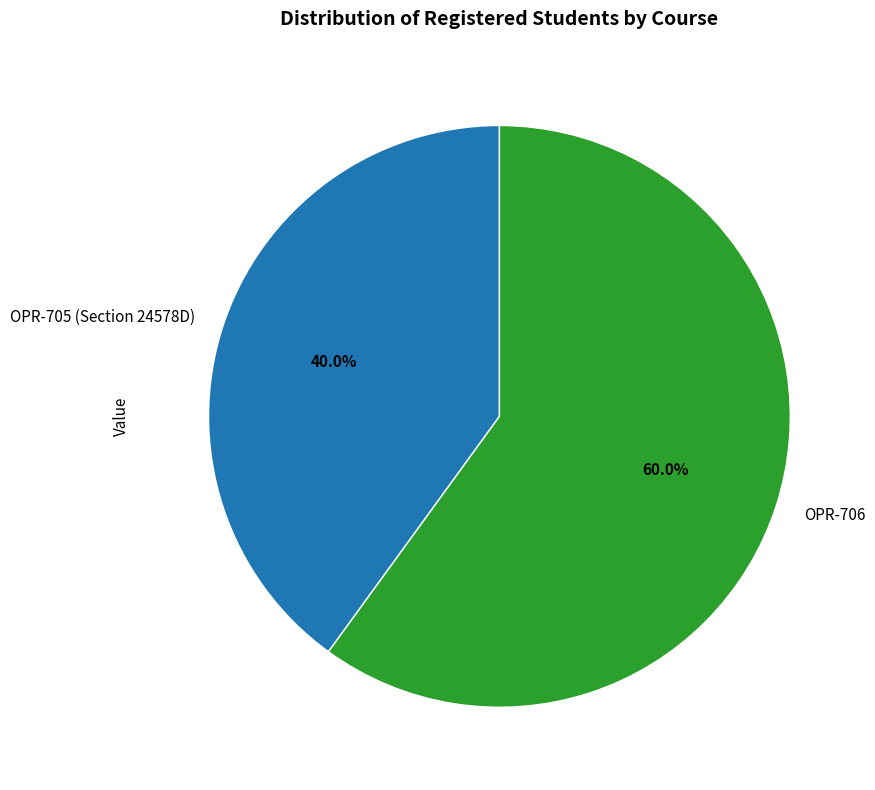

Combined, what portion of the pie is OPR-706 and OPR-705 (Section 24578D)?

100.0%